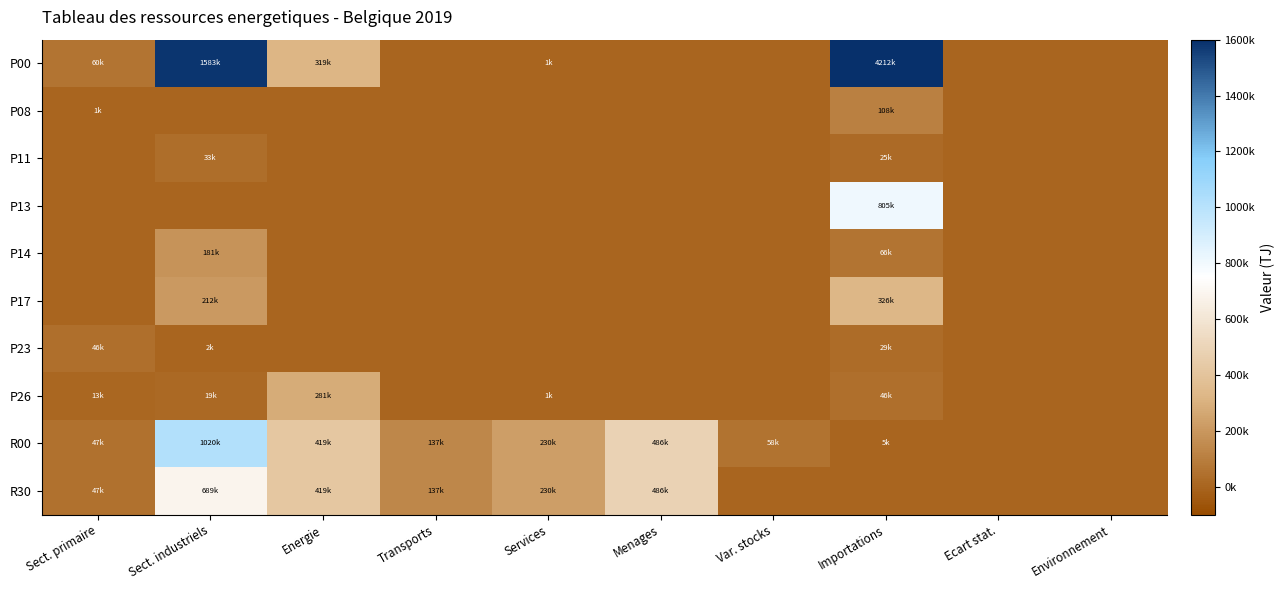

At how many categories does at least one series exceed 2924622?

1